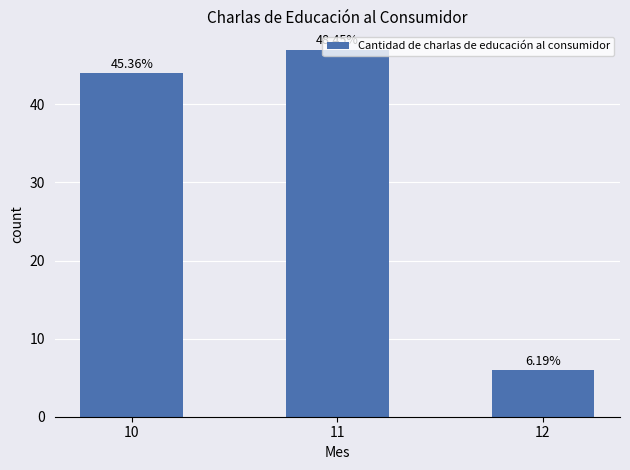

What is the value of the 1st bar from the left?

44